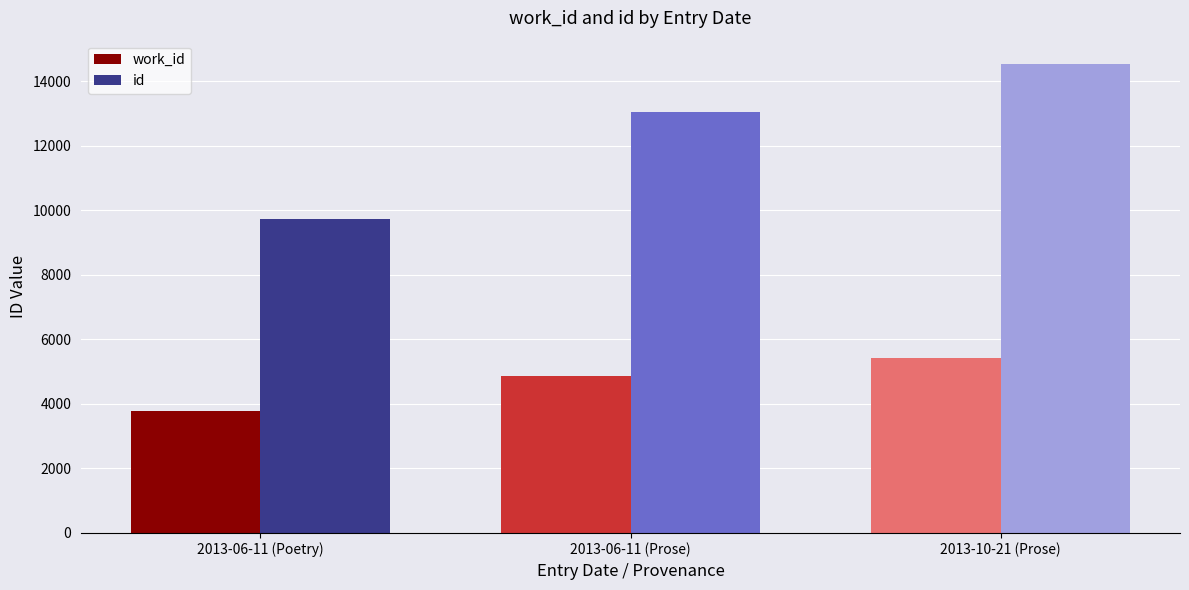

Which label corresponds to the smallest value in the chart?

2013-06-11 (Poetry)